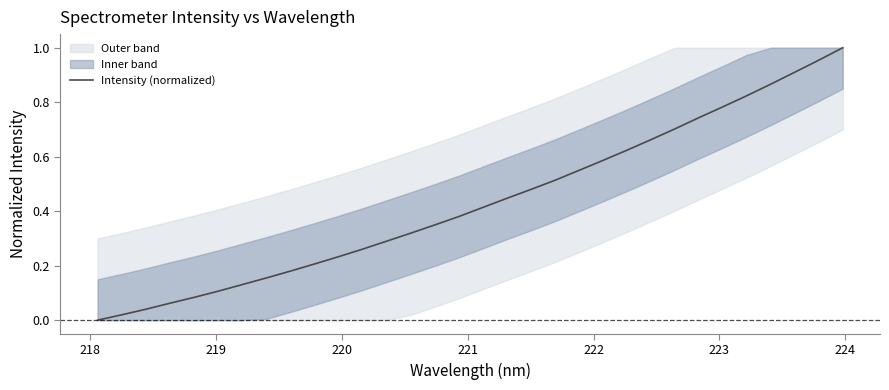

How many categories are shown in the chart?

32